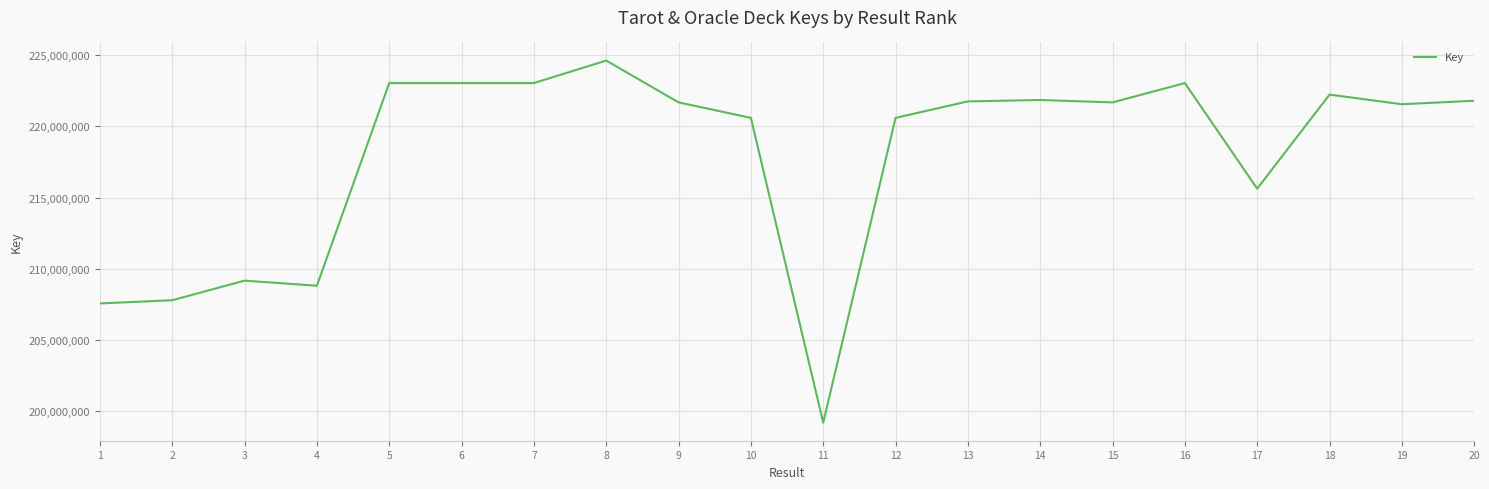

Which category has the lowest value across all series?

11